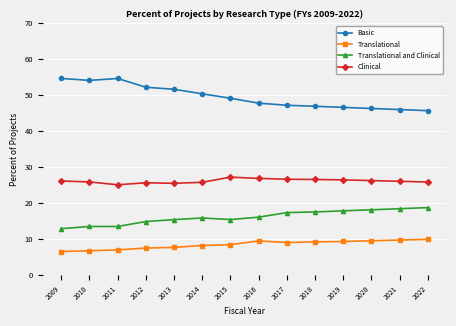

Which series has the largest range (max minus min)?

Basic